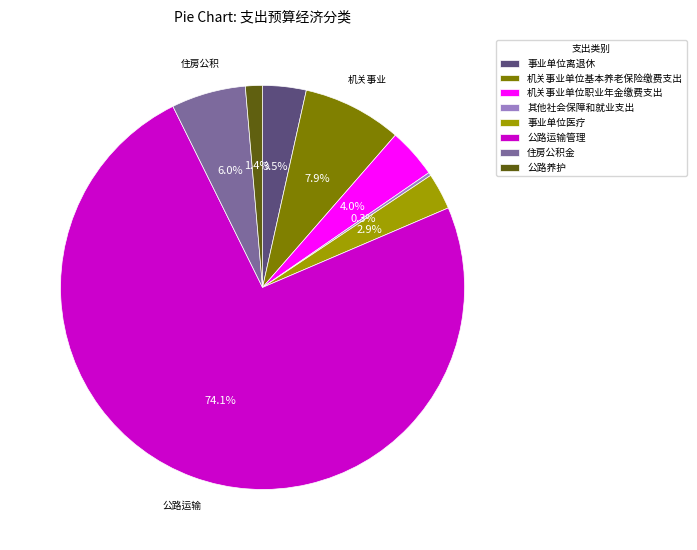

The 事业单位医疗 slice represents 14% of the pie. True or false?

False